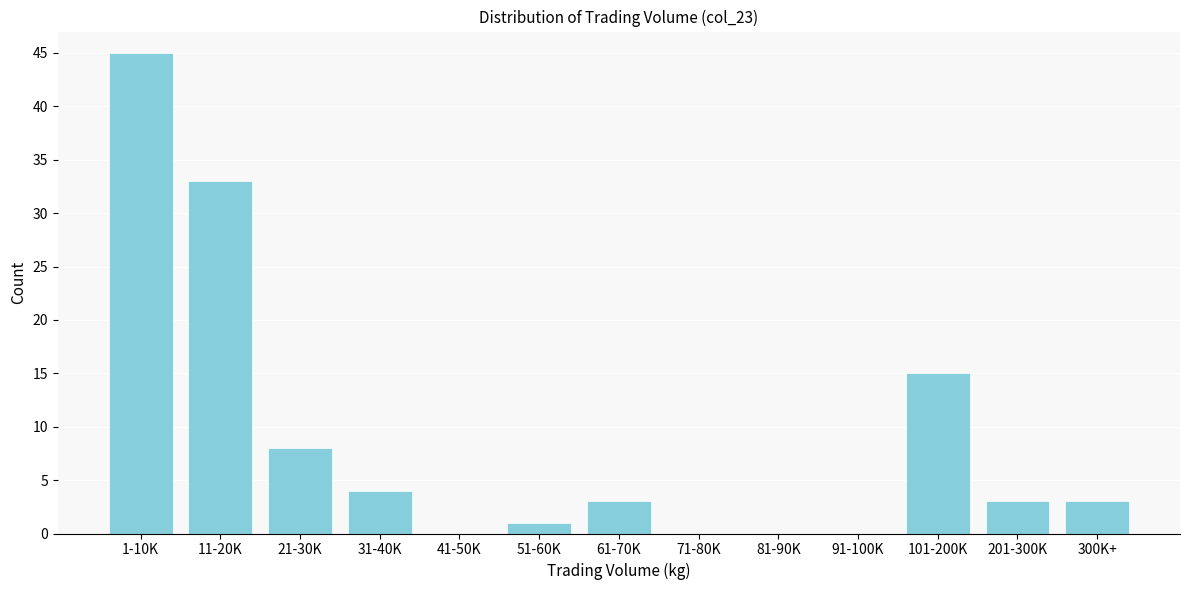

Reading right to left, transcribe all the data shown in this chart.

300K+=3	201-300K=3	101-200K=15	91-100K=0	81-90K=0	71-80K=0	61-70K=3	51-60K=1	41-50K=0	31-40K=4	21-30K=8	11-20K=33	1-10K=45